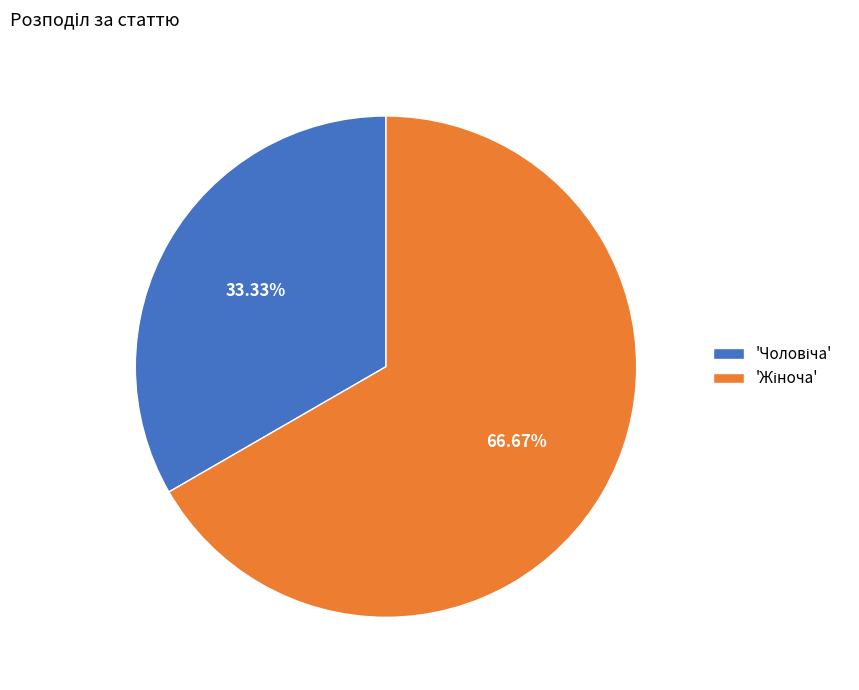

How many segments does this pie chart have?

2